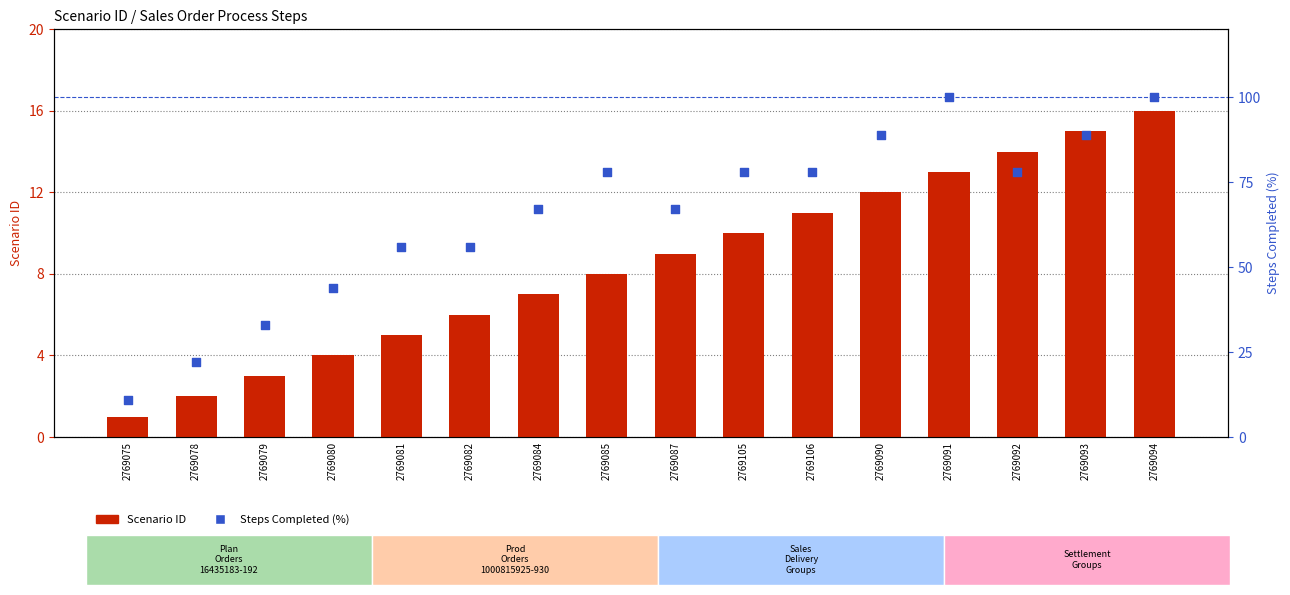

At how many categories does at least one series exceed 57?

10